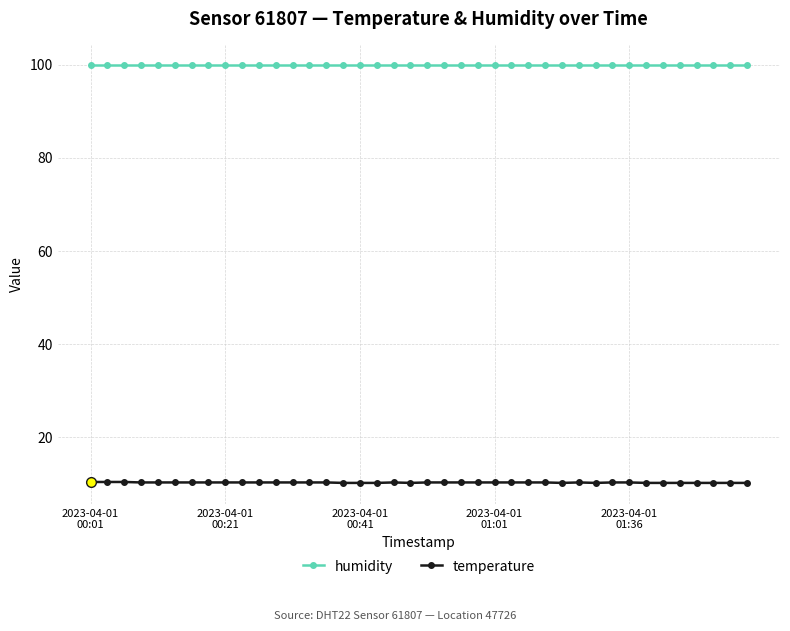

Which series has the widest spread of values?

temperature